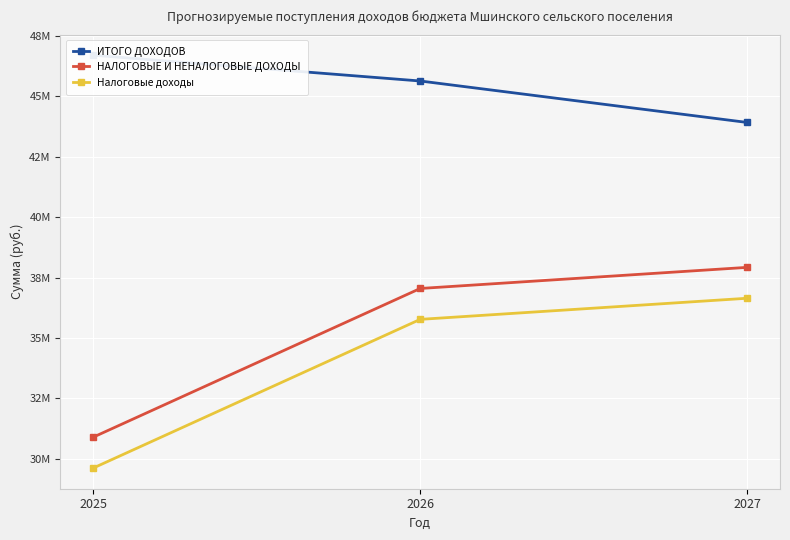

Which category has the lowest value across all series?

2025